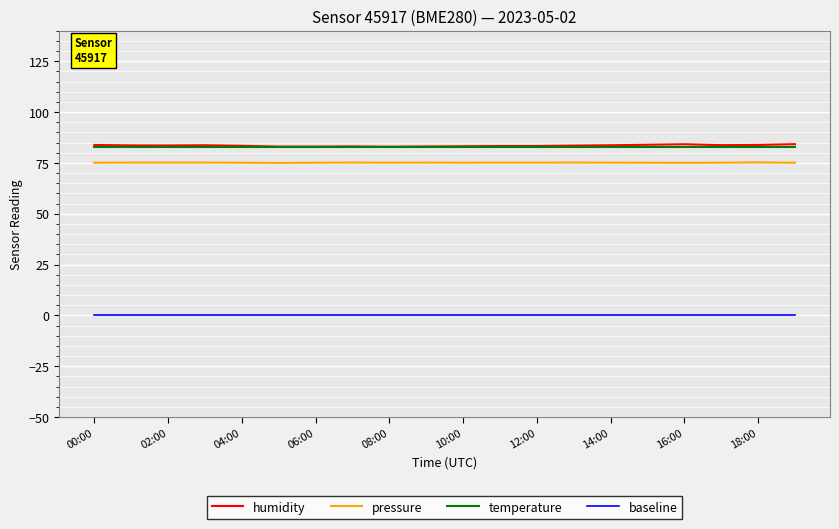

True or false: baseline and humidity intersect in this chart.

False